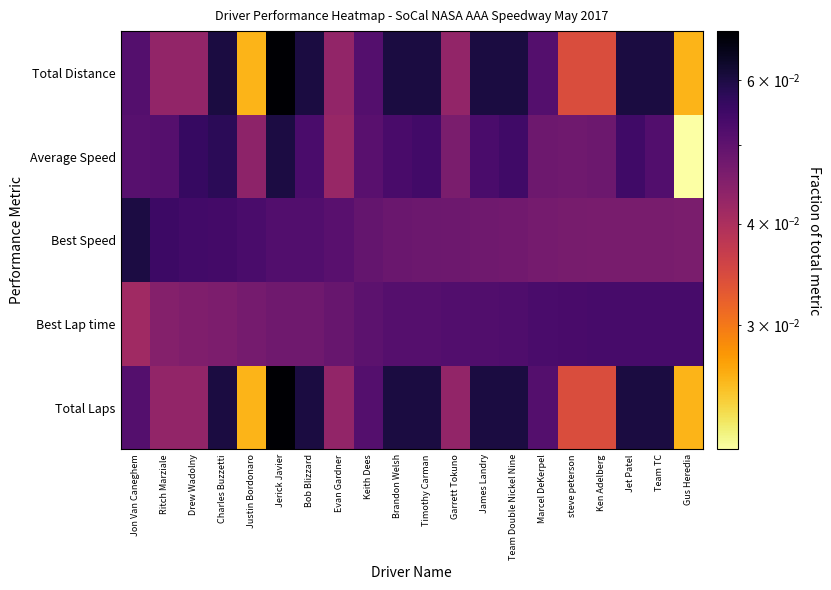

Between Jerick Javier and Keith Dees, which series saw the biggest shift?

Total Laps